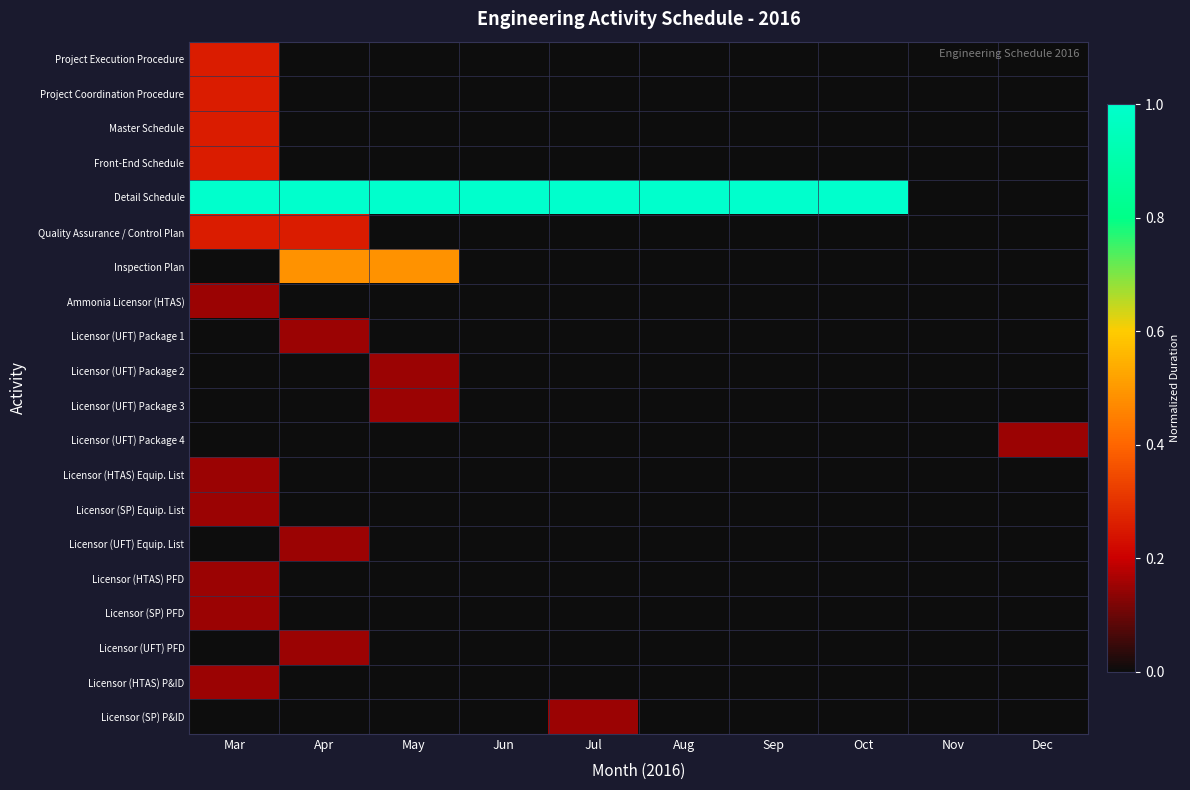

Which series has the widest spread of values?

Detail Schedule